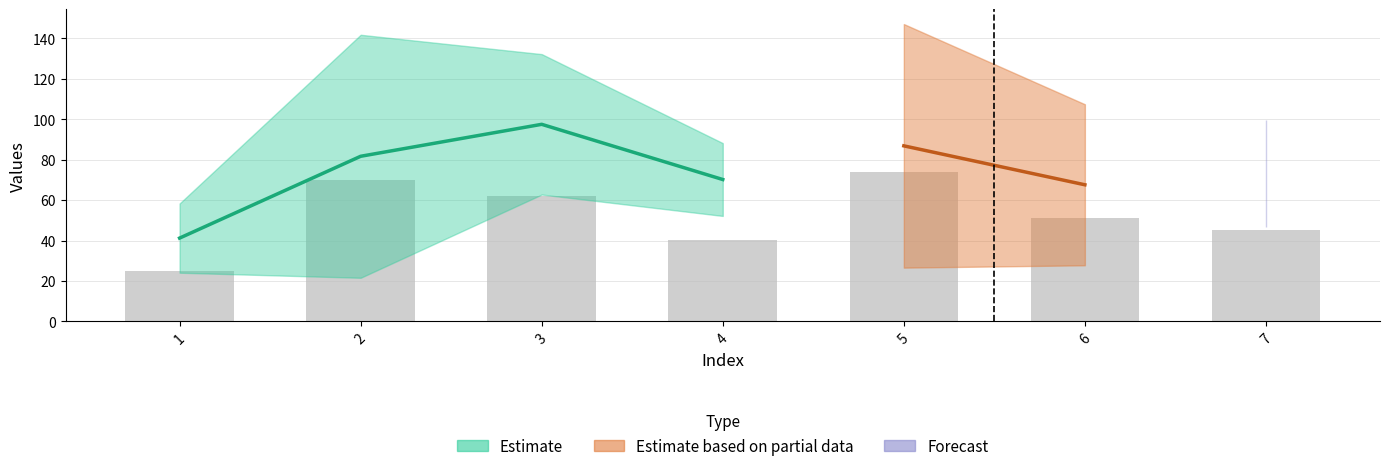

Does the chart contain stacked bars?

No